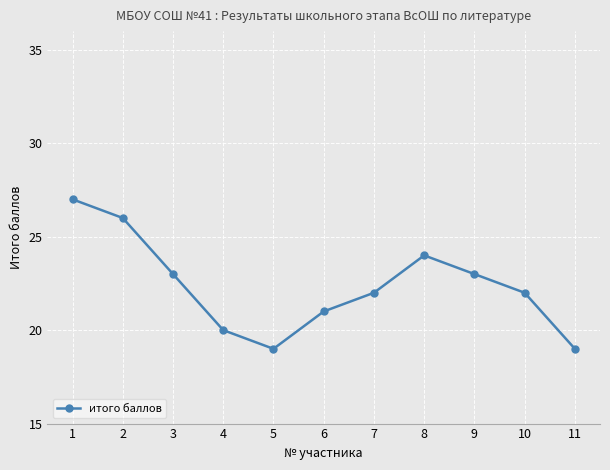

What is the value of the 3rd point from the left?

23